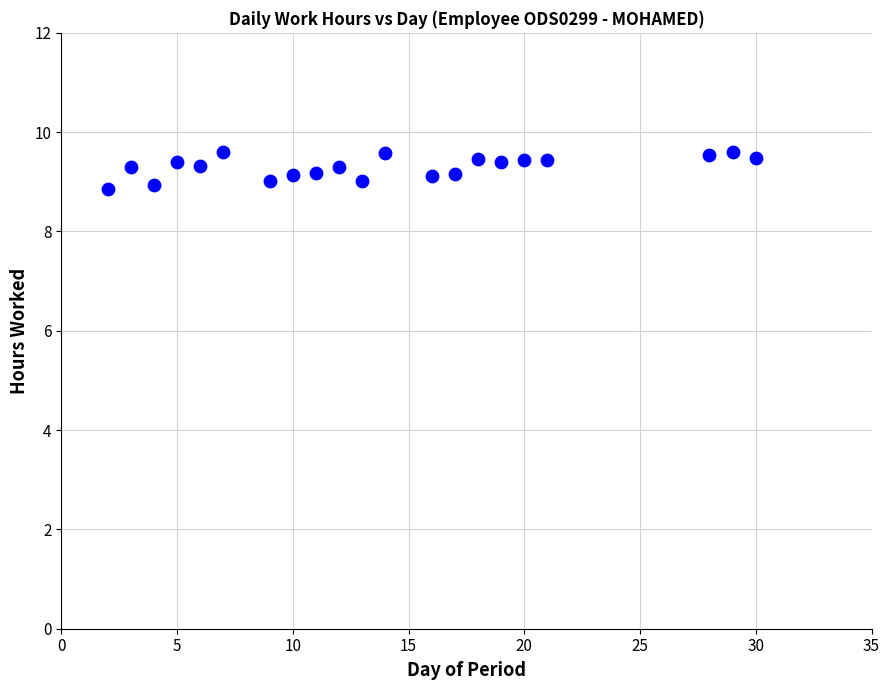

What is the range of Y values (max minus min)?

0.7